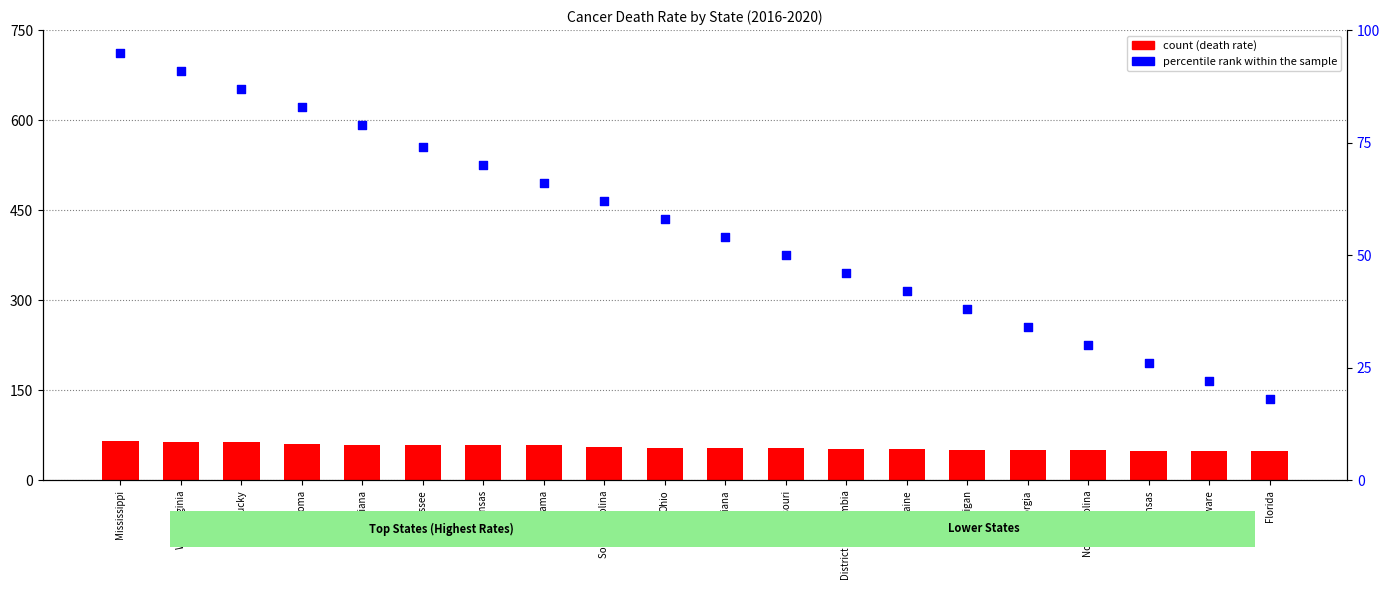

Is the value of count at Florida greater than the value of percentile rank within the sample at Alabama?

No